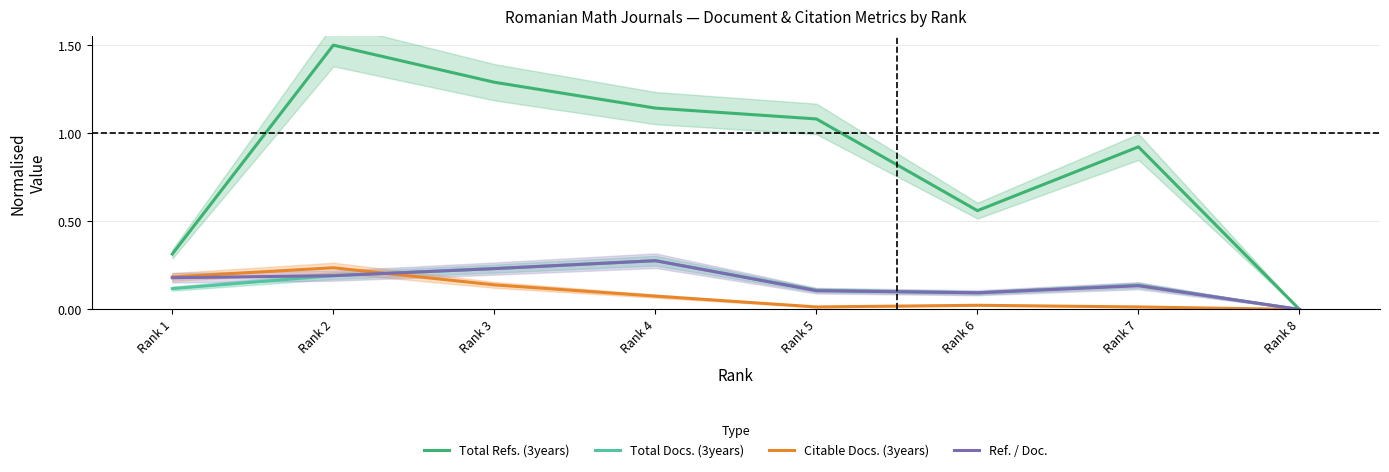

What is the maximum value shown in the chart?

1.5